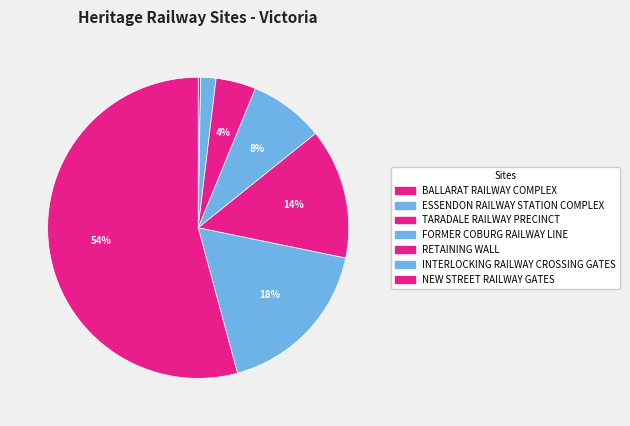

Rank the categories by value from highest to lowest.

NEW STREET RAILWAY GATES, INTERLOCKING RAILWAY CROSSING GATES, RETAINING WALL, FORMER COBURG RAILWAY LINE, TARADALE RAILWAY PRECINCT, ESSENDON RAILWAY STATION COMPLEX, BALLARAT RAILWAY COMPLEX